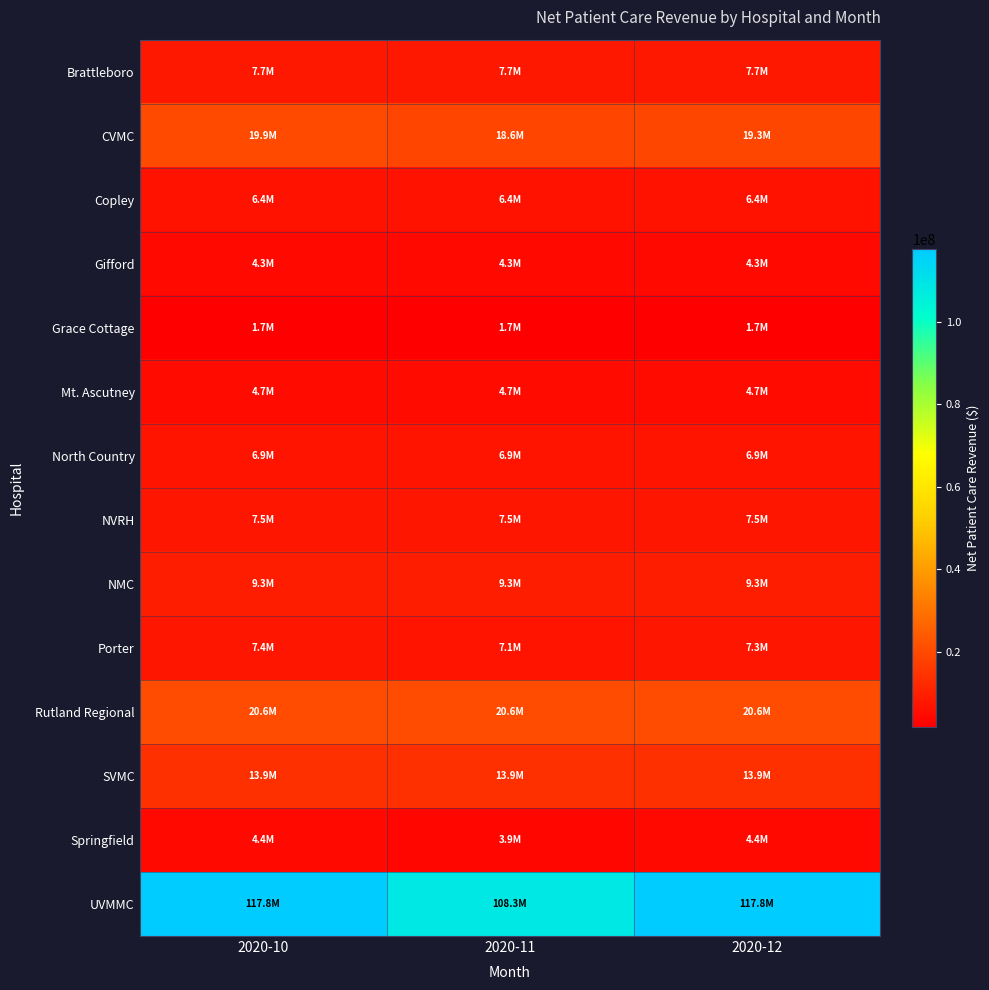

Which has a higher value, 2020-10 or 2020-11?

2020-10